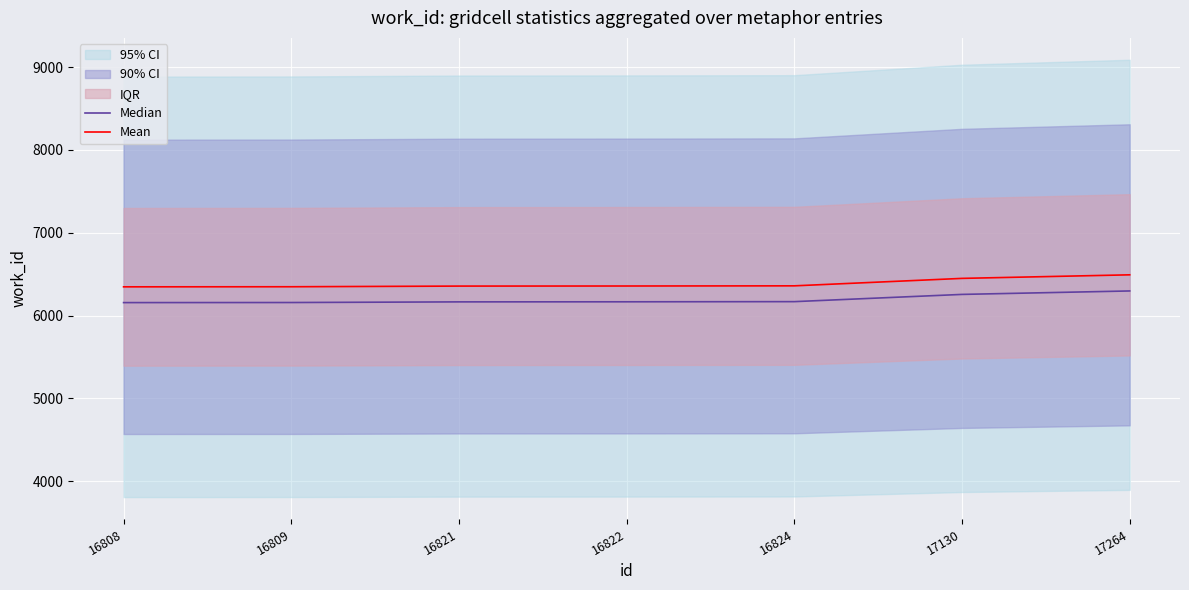

Reading right to left, transcribe all the data shown in this chart.

Median: 17264=6297.2	17130=6255.5	16824=6168.2	16822=6166.3	16821=6165.3	16809=6157.6	16808=6156.6
Mean: 17264=6492.0	17130=6449.0	16824=6359.0	16822=6357.0	16821=6356.0	16809=6348.0	16808=6347.0